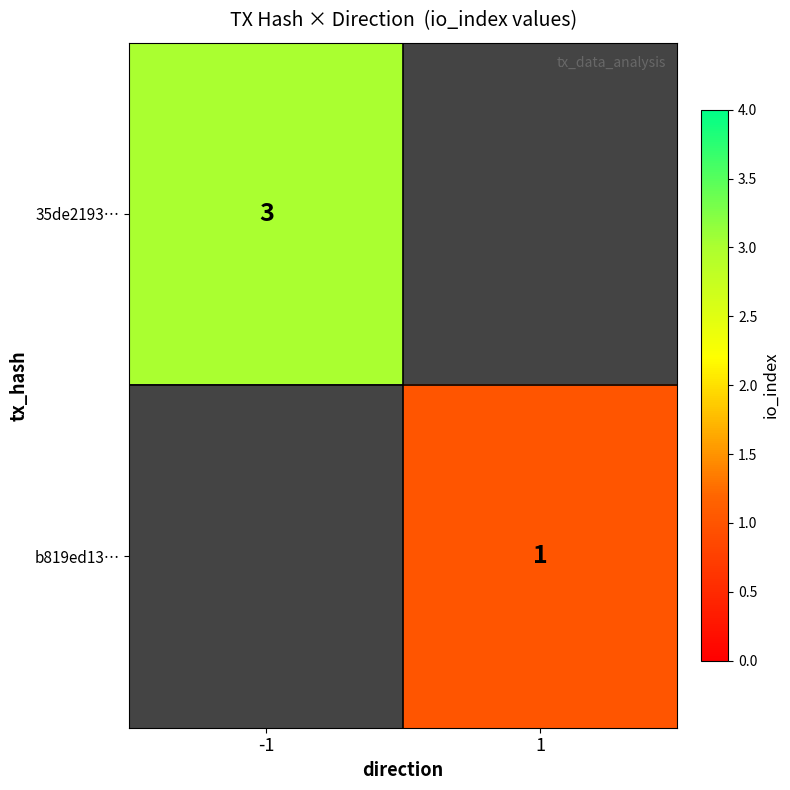

The b819ed13… series shows 1 at 1. True or false?

True